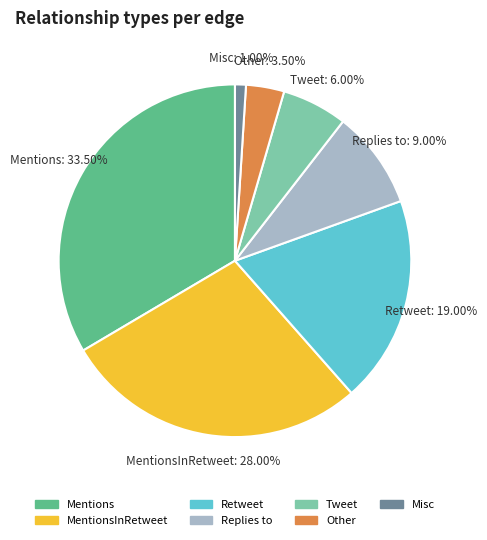

Is MentionsInRetweet the majority of the pie?

No